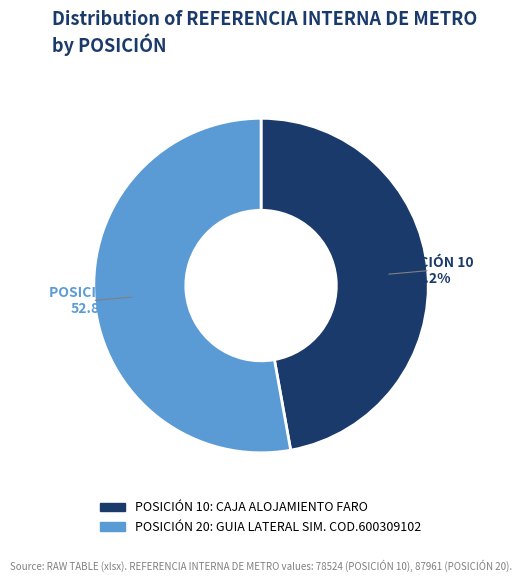

Count the number of slices in the pie.

2